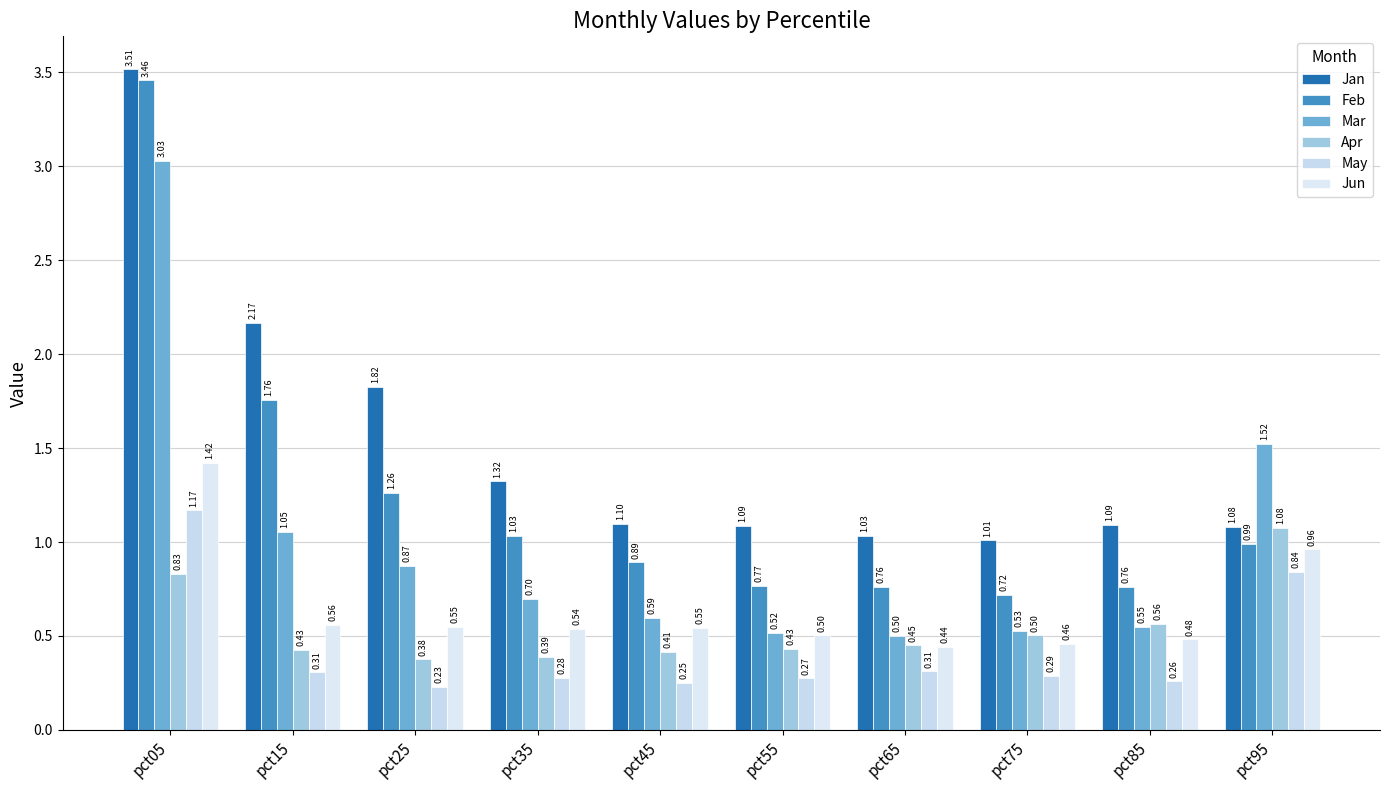

How many series are shown in this chart?

6